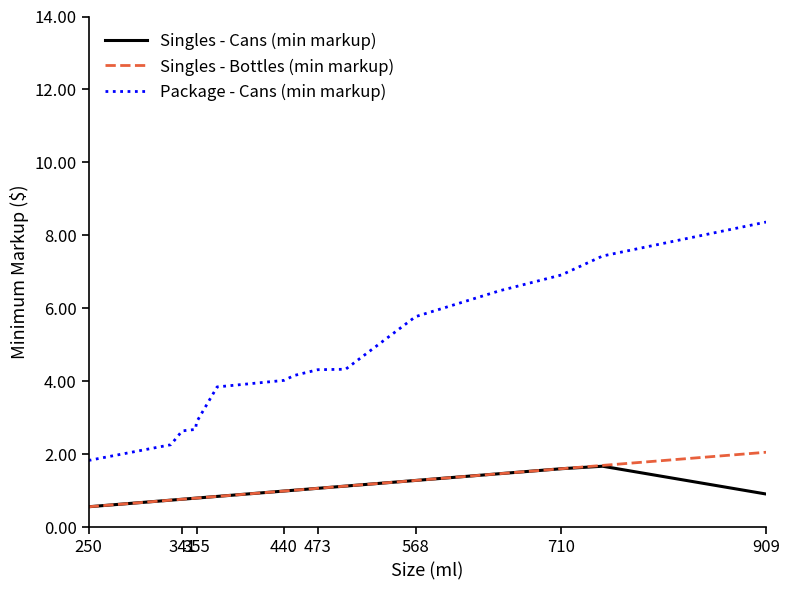

Which series has the widest spread of values?

Package - Cans (min markup)